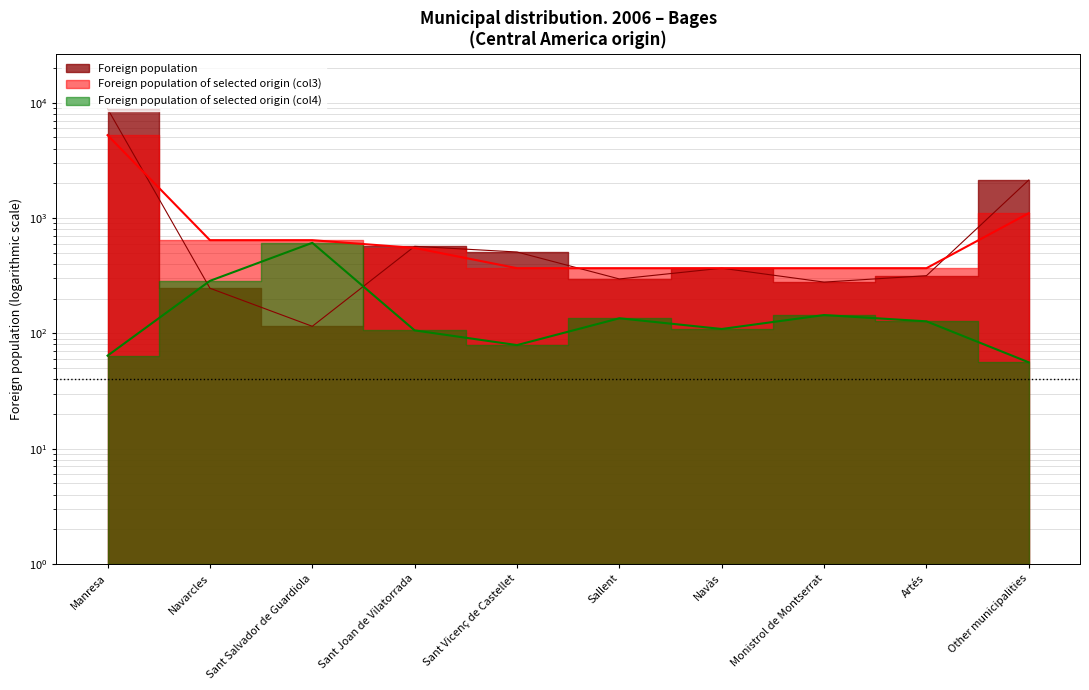

True or false: Foreign population has more than 0 points higher than both neighbors.

True